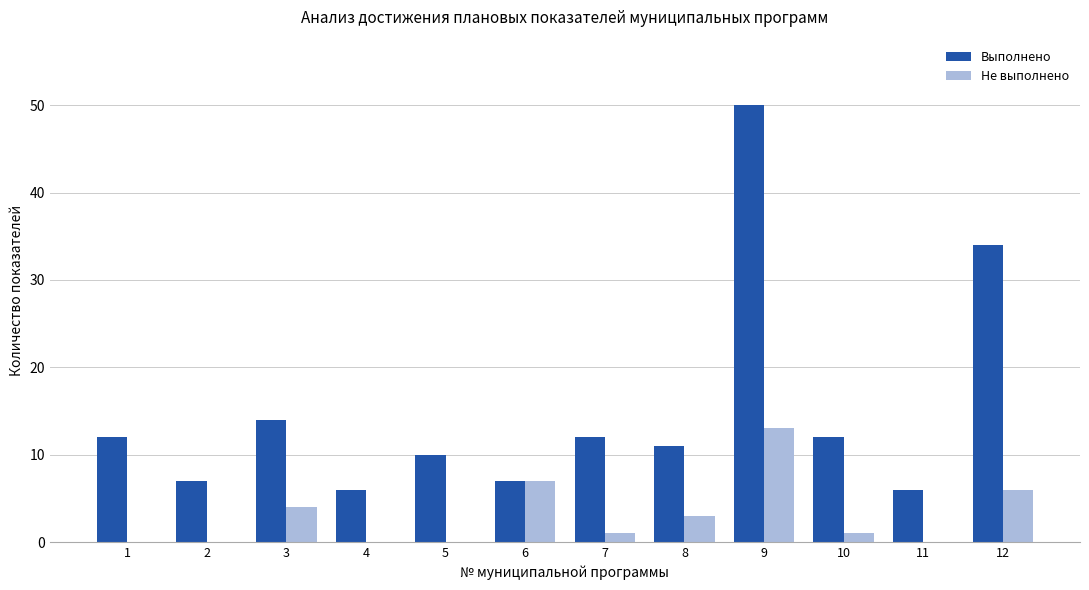

Between 2 and 12, which series saw the biggest shift?

Выполнено